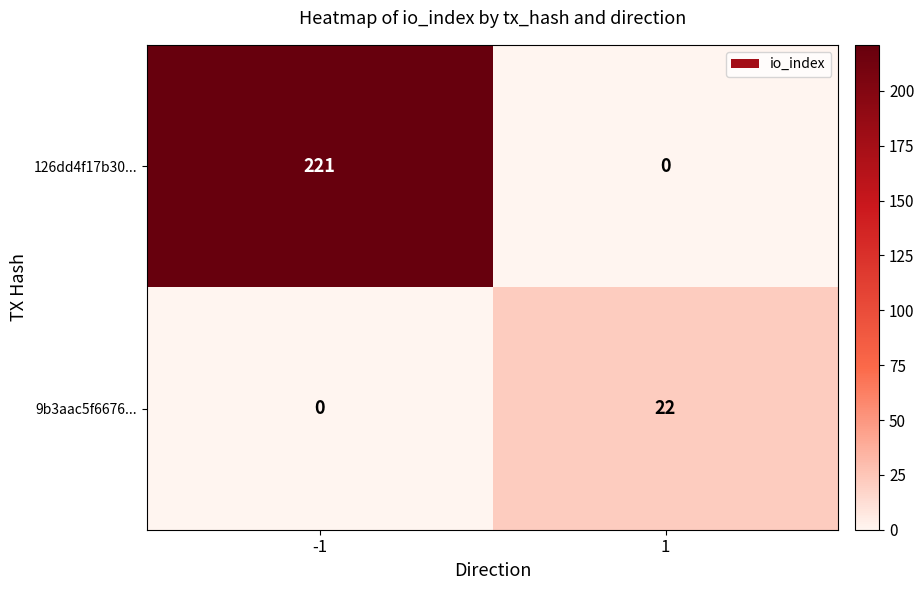

Read the 9b3aac5f6676... value at 1, to the nearest 5.

20